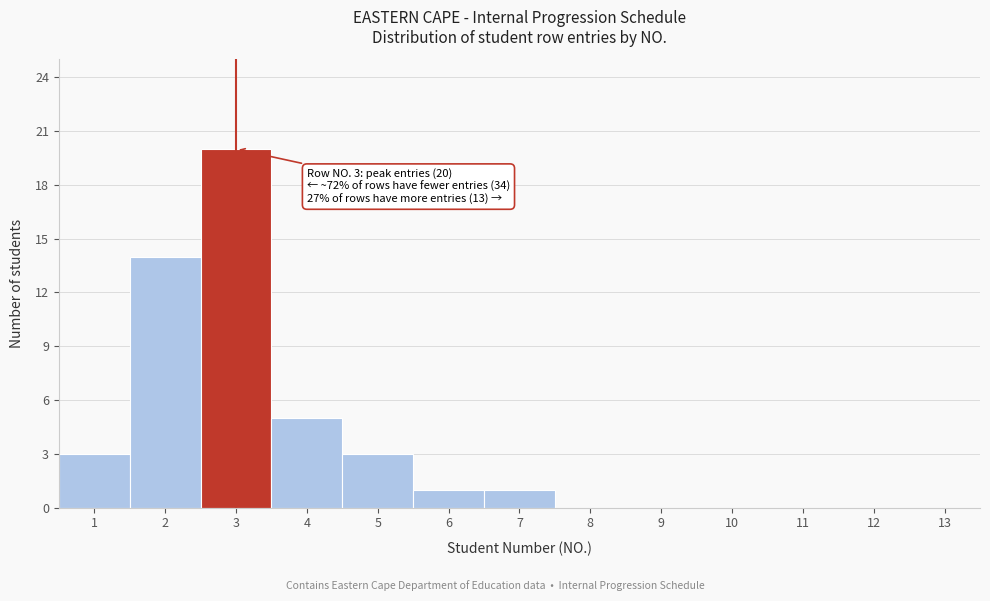

Reading left to right, list all the values displayed in this chart.

1=3	2=14	3=20	4=5	5=3	6=1	7=1	8=0	9=0	10=0	11=0	12=0	13=0